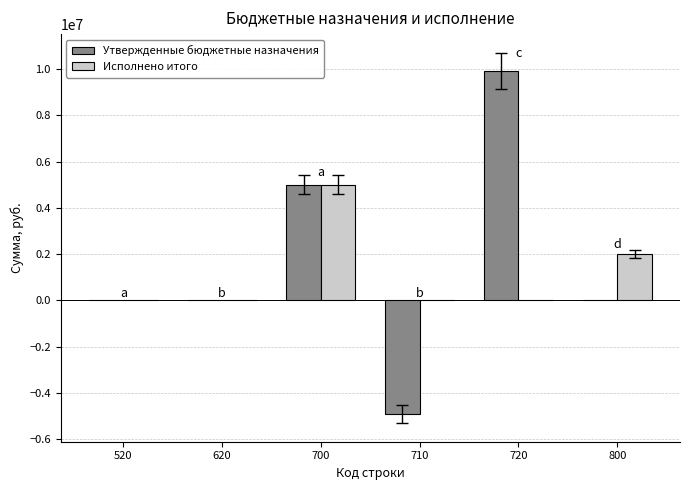

What is the total value across all series at 700?

10000000.0